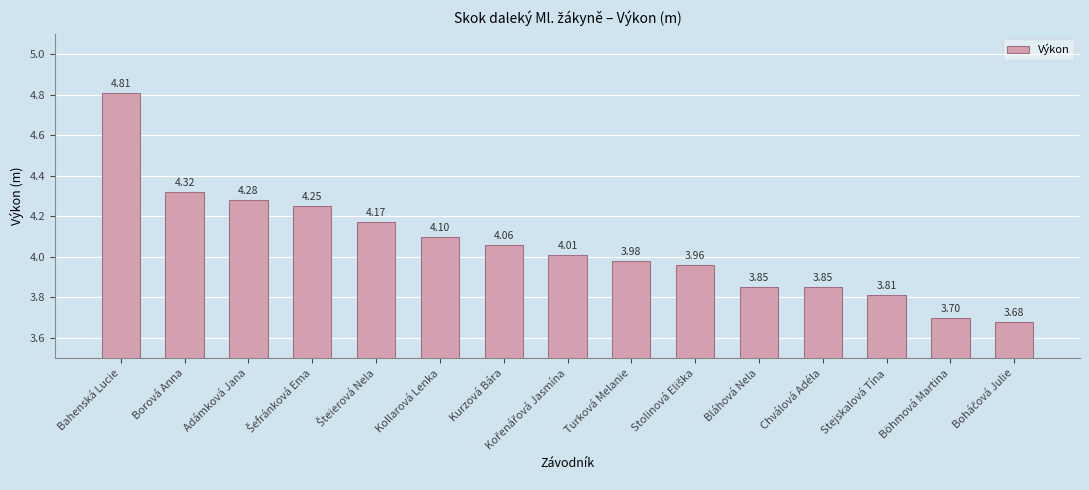

Which category has the highest value across all series?

Bahenská Lucie